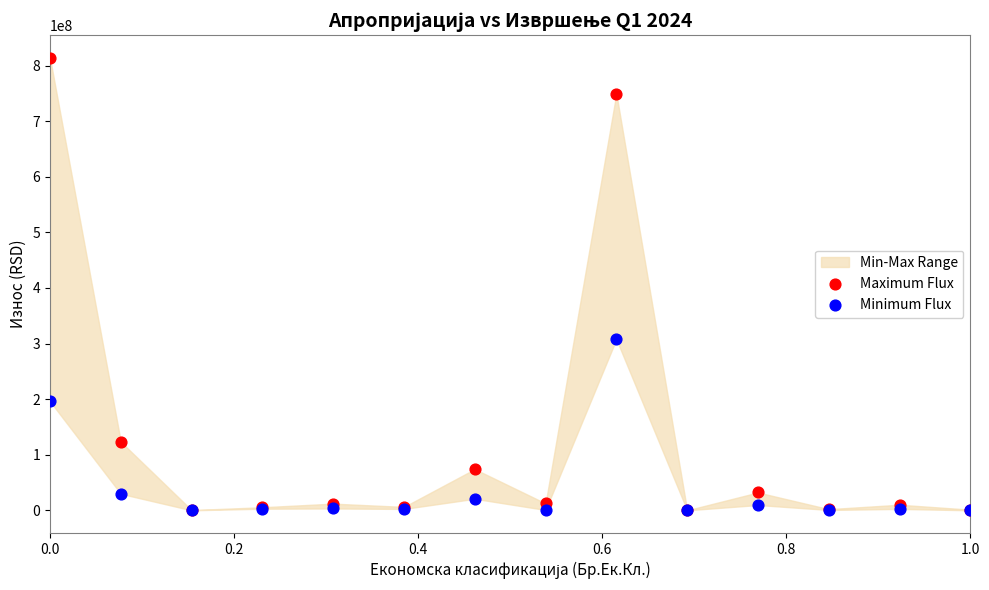

In the Maximum Flux series, what Y value is closest to 406888000?

123286000.0